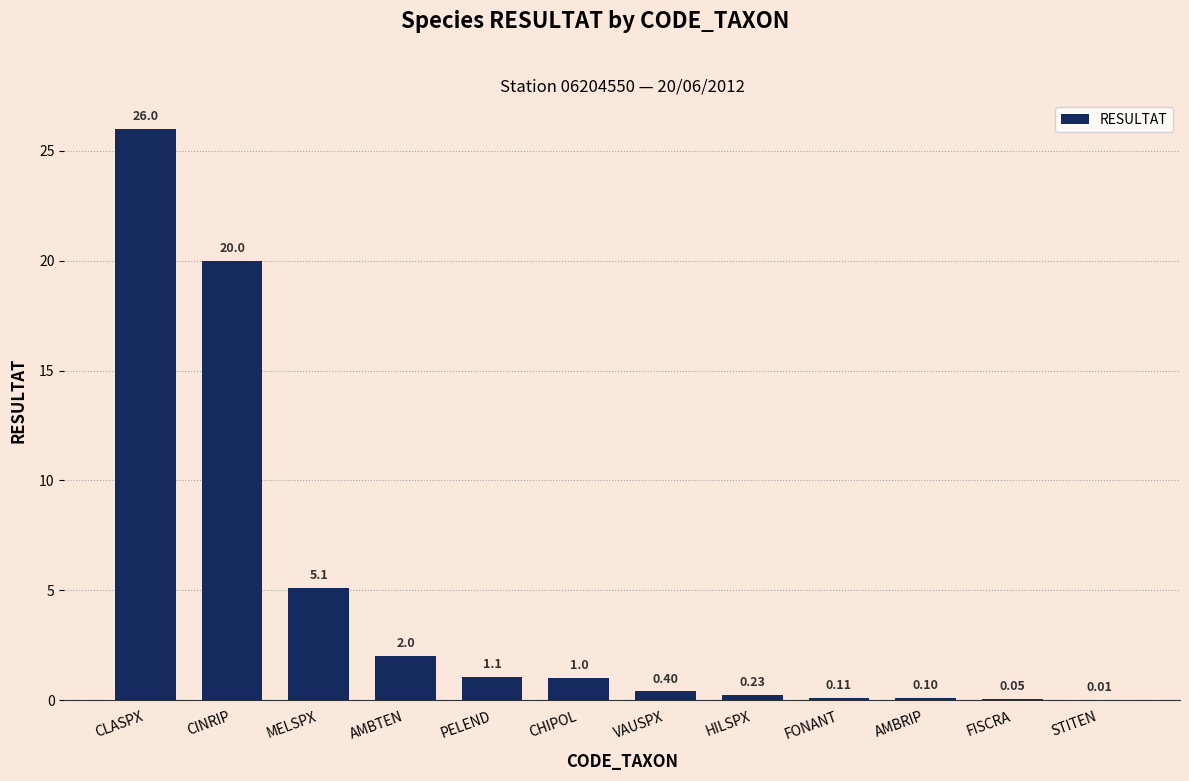

At which label is the value closest to 13?

CINRIP